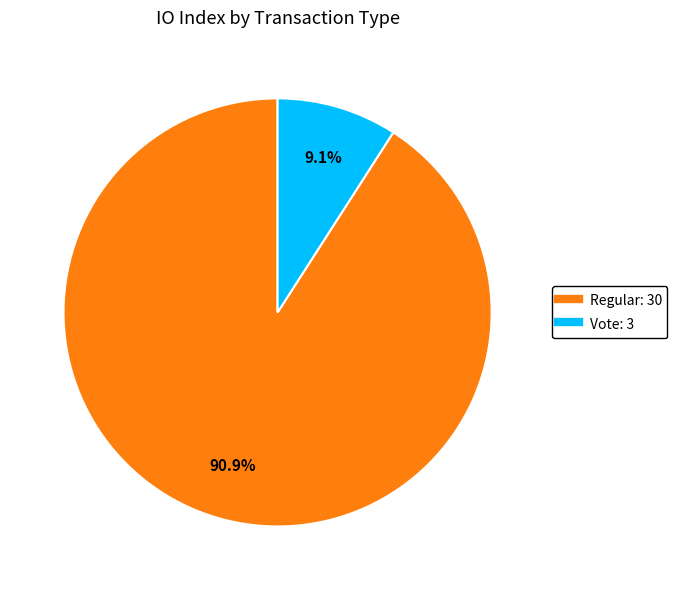

Is there a majority slice in this chart?

Yes